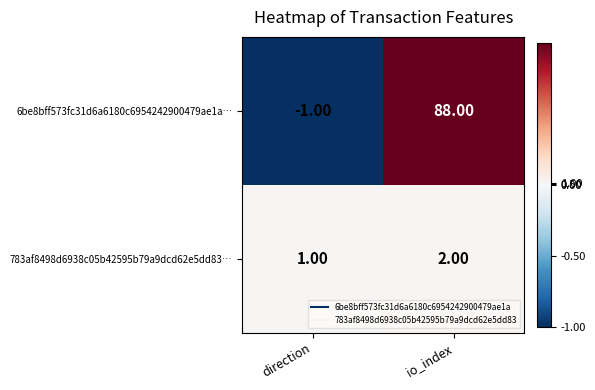

At which label is 6be8bff573fc31d6a6180c6954242900479ae1a… closest to 43?

direction